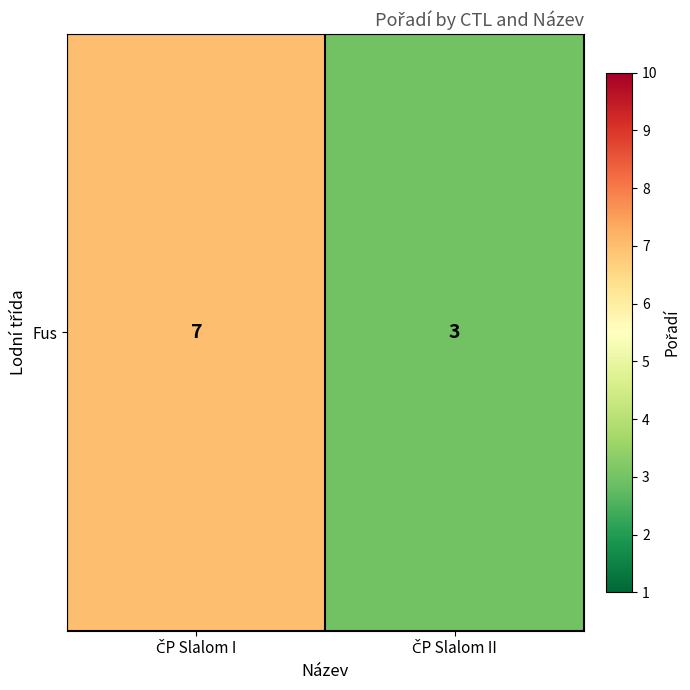

List the labels in order of value, largest first.

ČP Slalom I, ČP Slalom II